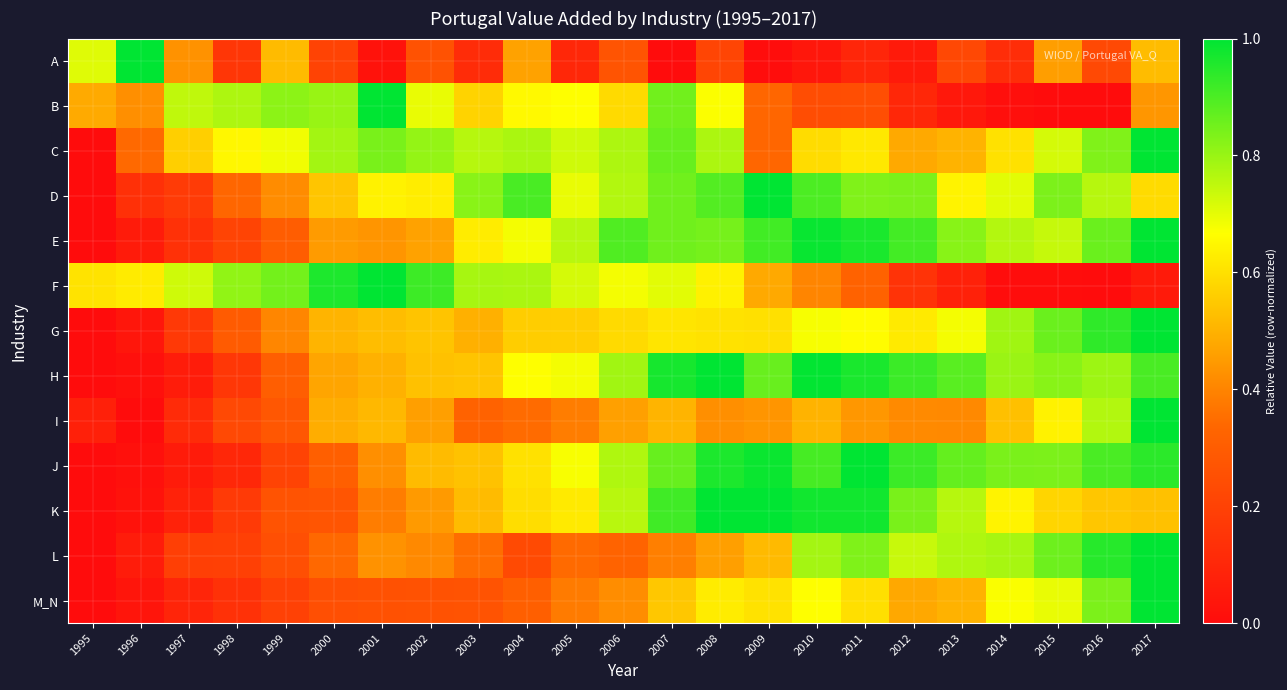

Rank the series by their maximum value, from highest to lowest.

A, B, C, D, E, F, G, H, I, J, K, L, M_N